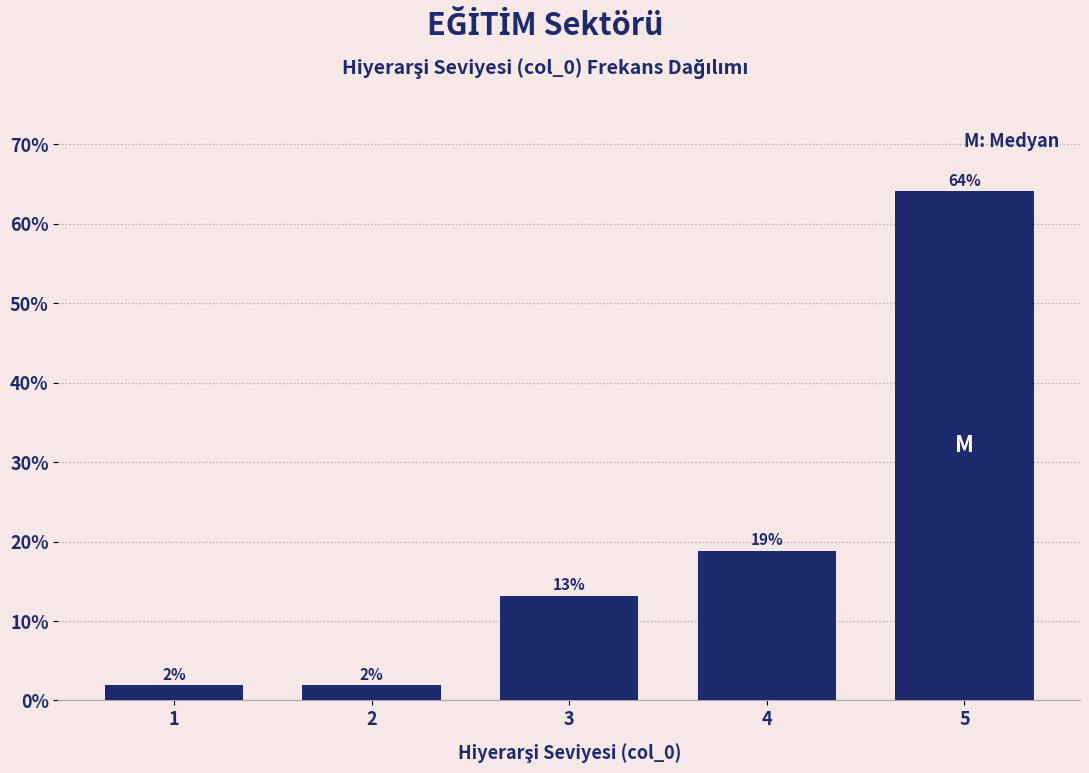

Does the chart contain any negative values?

No